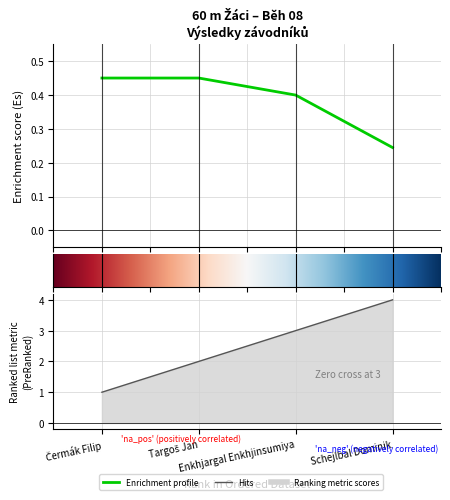

The Pořadí series shows 1.7 at Enkhjargal Enkhjinsumiya. True or false?

False